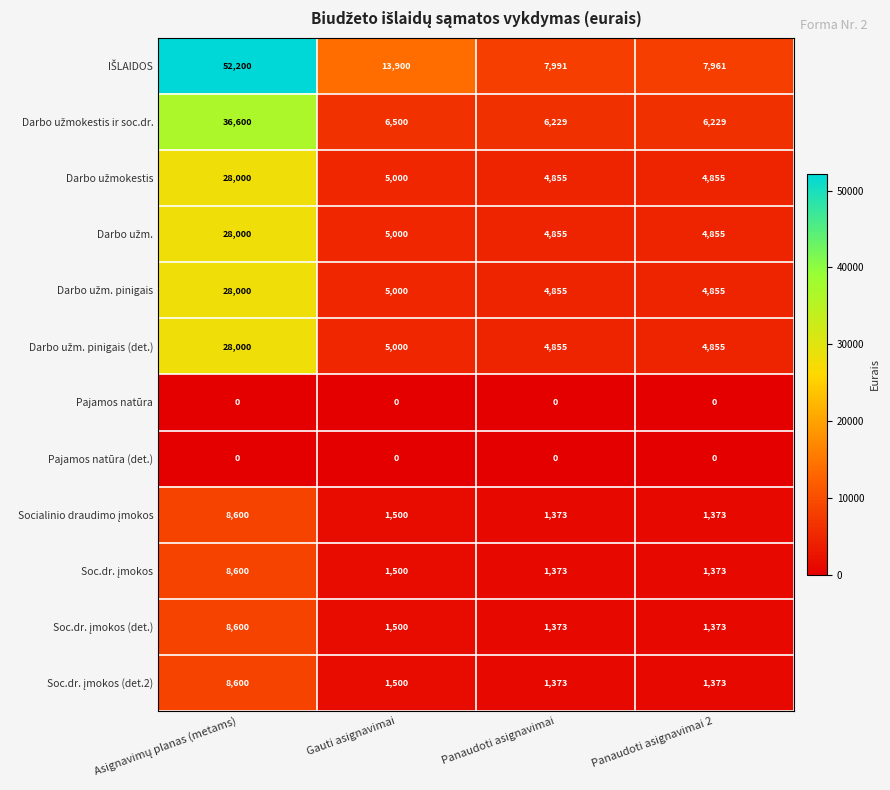

Is it true that Pajamos natūra (det.) equals 0 at Panaudoti asignavimai?

True